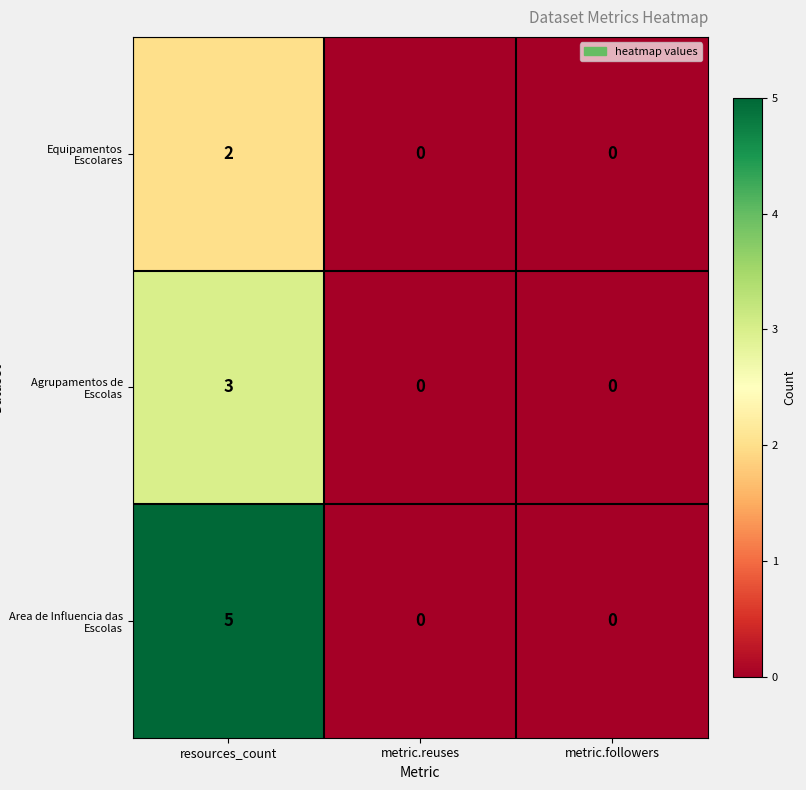

What is the maximum value shown in the chart?

5